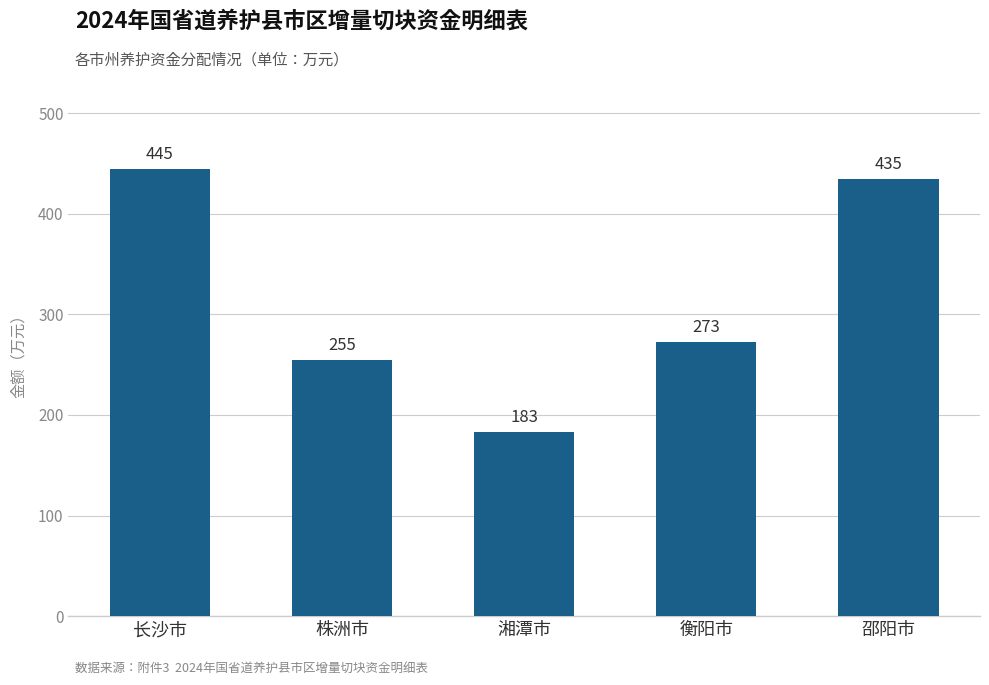

Approximately how many times larger is the value at 株洲市 compared to 邵阳市?

0.6